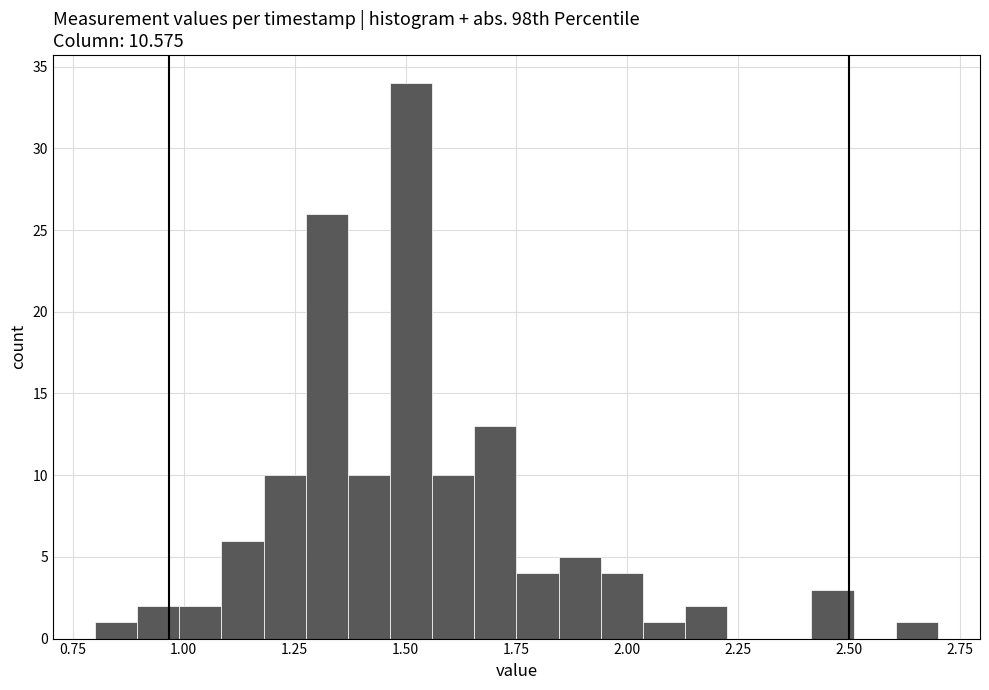

Read against the x-axis, roughly where is the centre of the tallest bar?

1.50